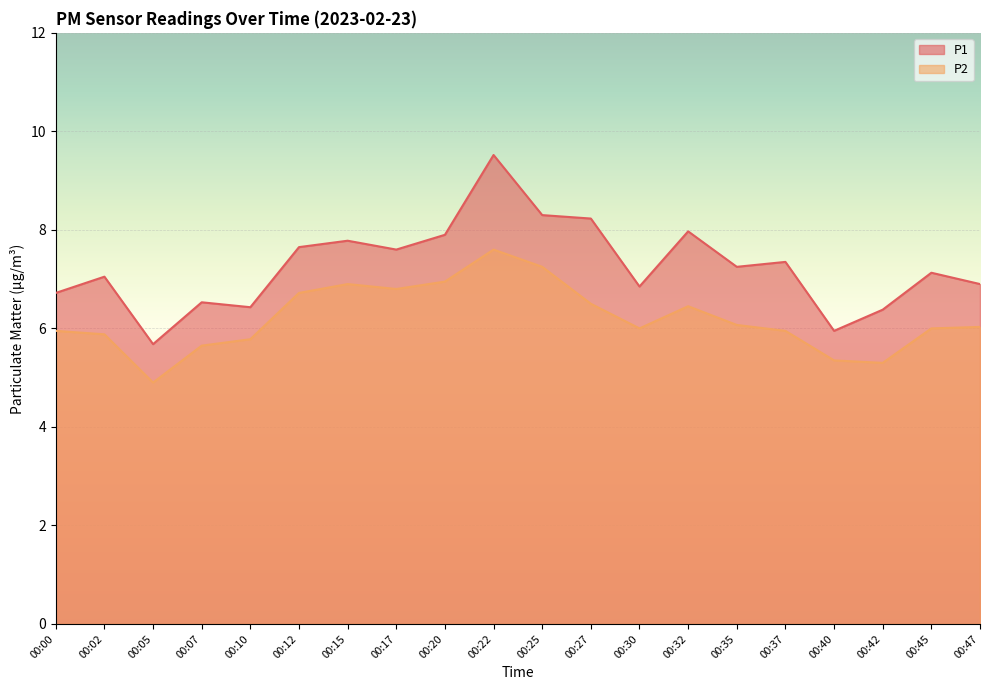

What is the lowest value of the P1 series?

5.7